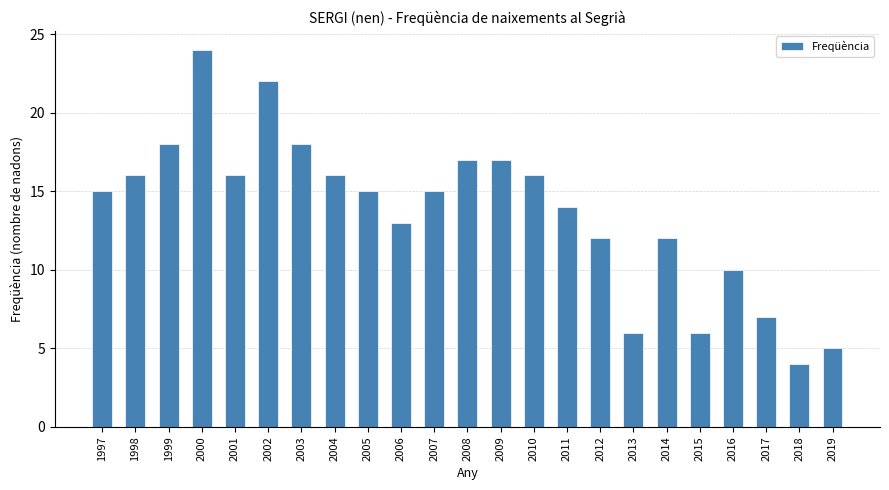

What is the value of the 11th bar from the left?

15